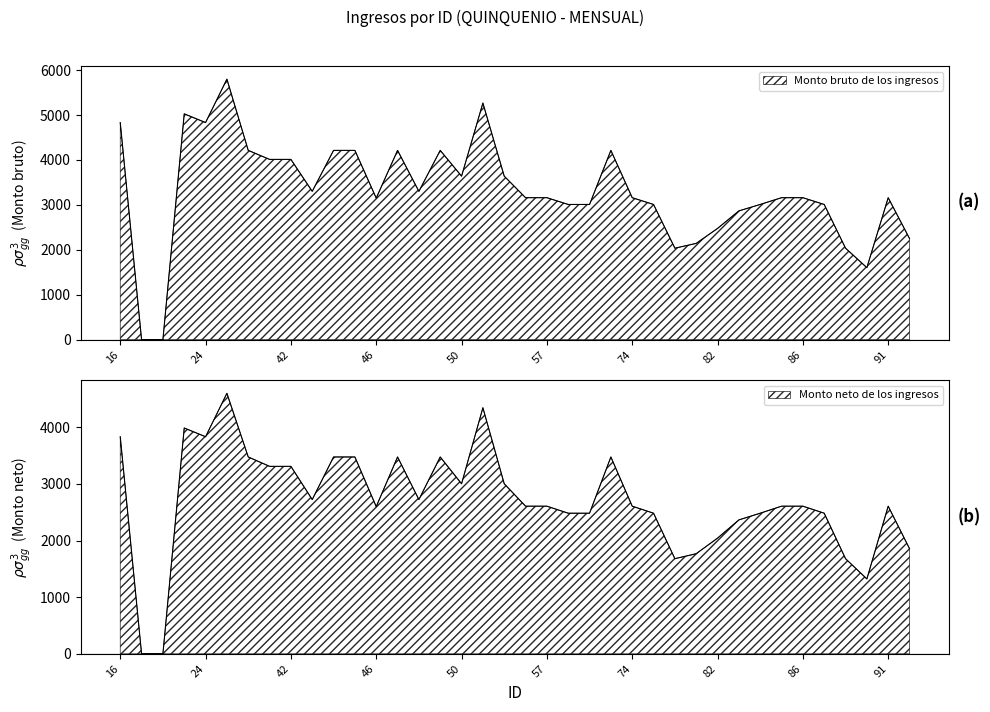

Reading left to right, transcribe all the data shown in this chart.

Monto bruto de los ingresos: 16=4832.7	17=0.0	20=0.0	21=5027.1	24=4832.7	30=5799.3	33=4213.6	41=4013.0	42=4013.0	43=3301.5	44=4213.6	45=4213.6	46=3150.3	47=4213.6	48=3301.5	49=4213.6	50=3639.9	51=5267.0	52=3639.9	56=3160.2	57=3160.2	58=3009.7	60=3009.7	66=4213.6	74=3160.2	77=3009.7	78=2036.1	79=2143.1	82=2476.1	83=2866.4	84=3009.7	85=3160.2	86=3160.2	87=3009.7	89=2036.1	90=1603.0	91=3160.2	94=2250.2
Monto neto de los ingresos: 16=3833.7	17=0.0	20=0.0	21=3987.8	24=3833.7	30=4600.4	33=3476.2	41=3310.7	42=3310.7	43=2723.7	44=3476.2	45=3476.2	46=2599.0	47=3476.2	48=2723.7	49=3476.2	50=3002.9	51=4345.3	52=3002.9	56=2607.2	57=2607.2	58=2483.0	60=2483.0	66=3476.2	74=2607.2	77=2483.0	78=1679.8	79=1768.0	82=2042.8	83=2364.8	84=2483.0	85=2607.2	86=2607.2	87=2483.0	89=1679.8	90=1322.5	91=2607.2	94=1856.4